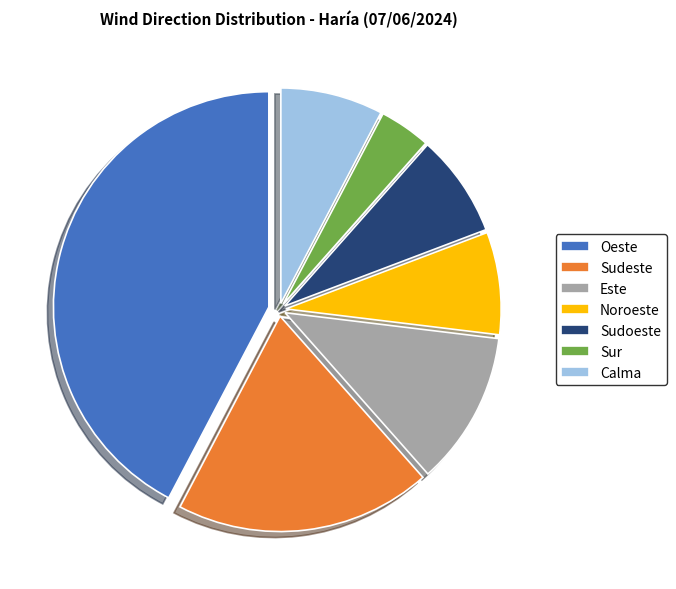

Which slice is the largest?

Oeste